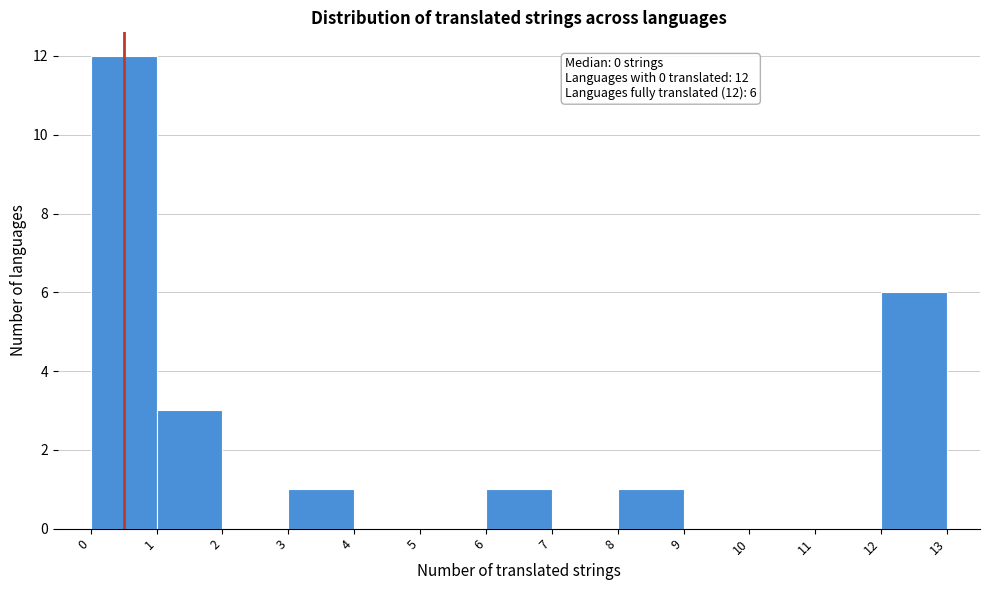

Which range on the x-axis has the tallest bar?

0 to 1